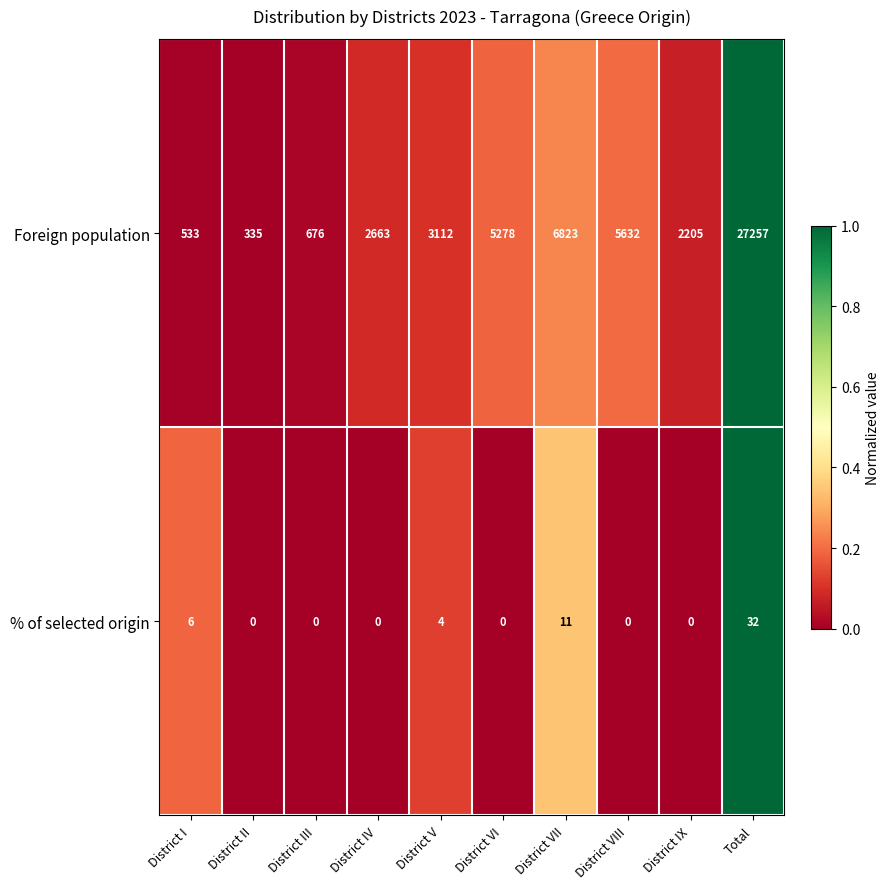

Reading left to right, extract all data points from this chart.

Foreign population: 533	335	676	2663	3112	5278	6823	5632	2205	27257
% of selected origin: 6	0	0	0	4	0	11	0	0	32